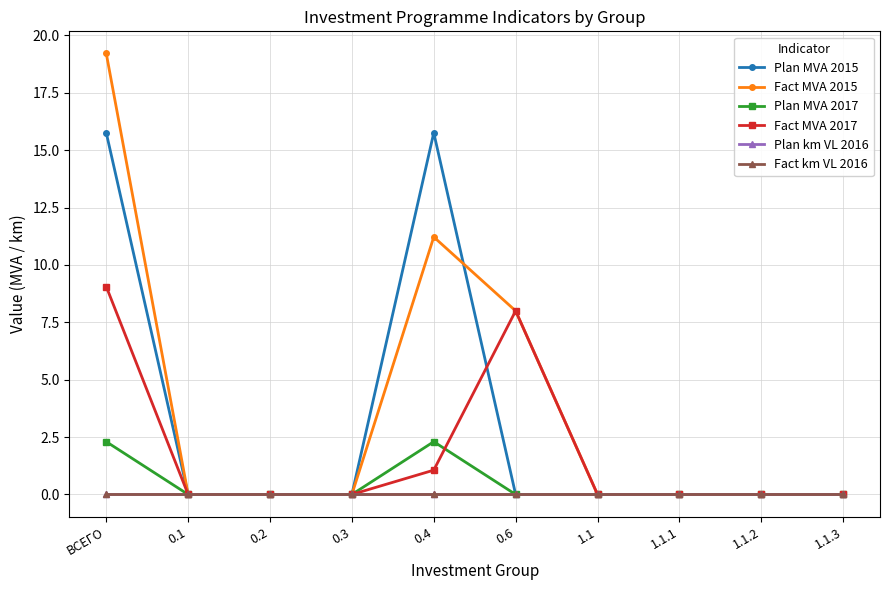

True or false: Plan MVA 2015 and Plan km VL 2016 intersect in this chart.

False